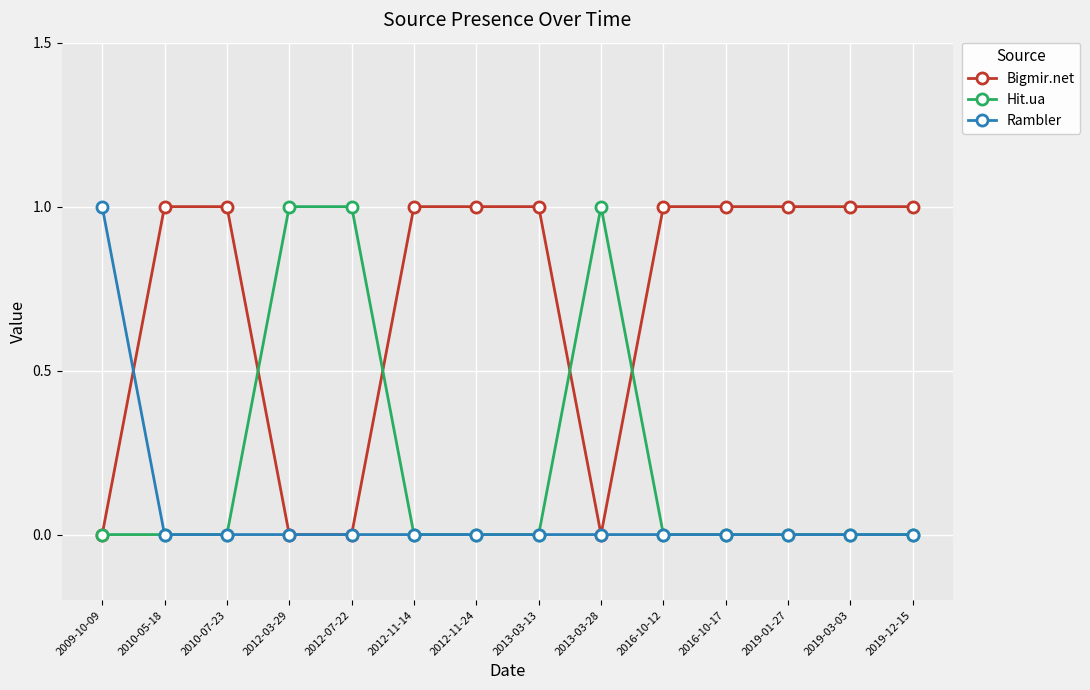

Is the value of Hit.ua at 2013-03-13 greater than the value of Rambler at 2009-10-09?

No